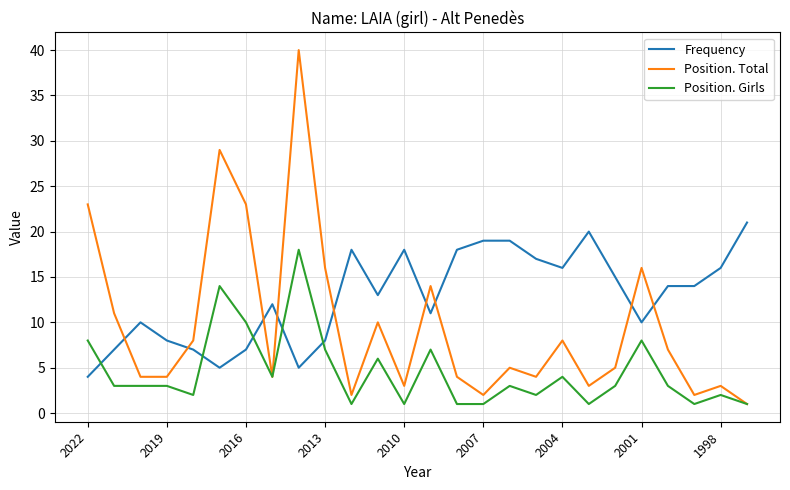

What is the greatest value displayed?

40